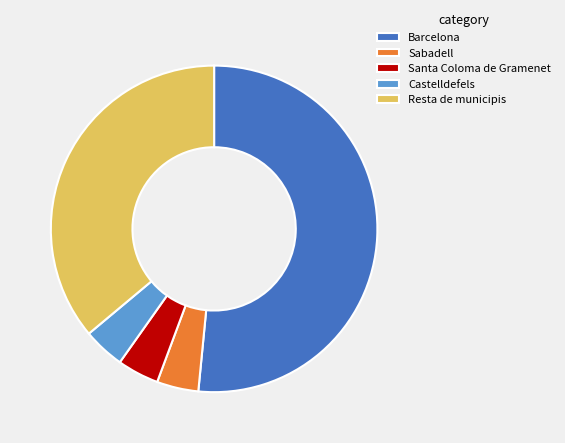

Combined, do Castelldefels and Sabadell account for over 50%?

No